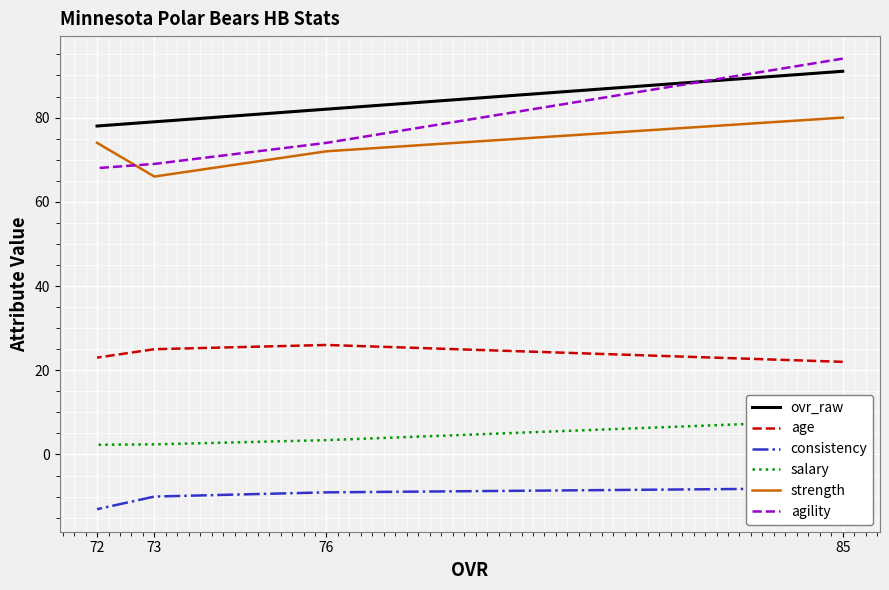

Which label corresponds to the largest value in the chart?

85